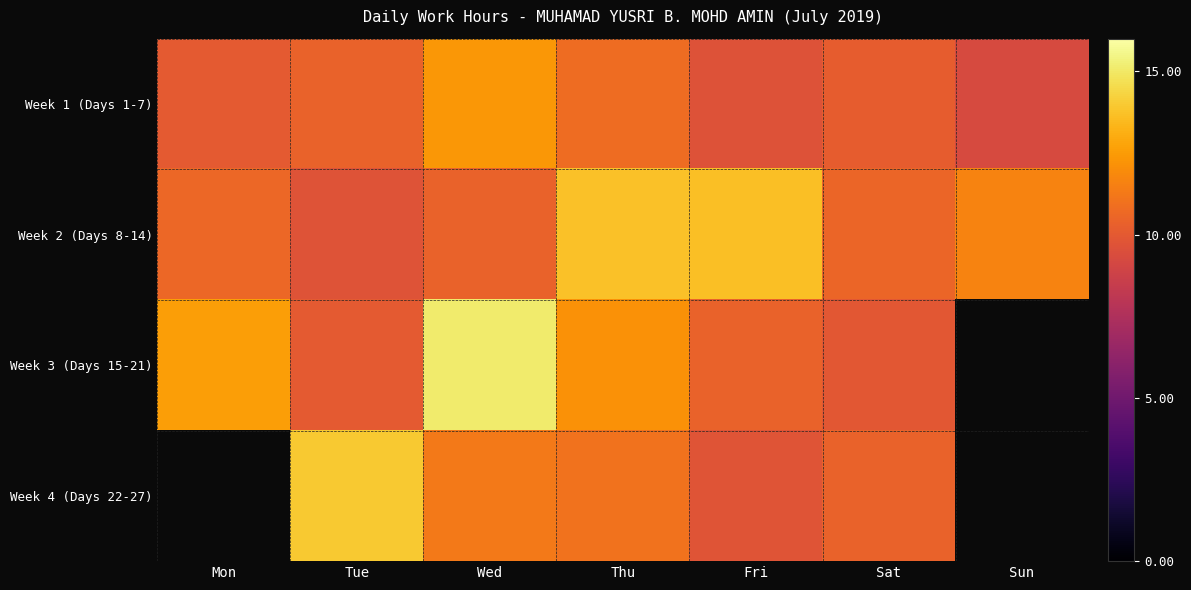

How many categories are shown in the chart?

7